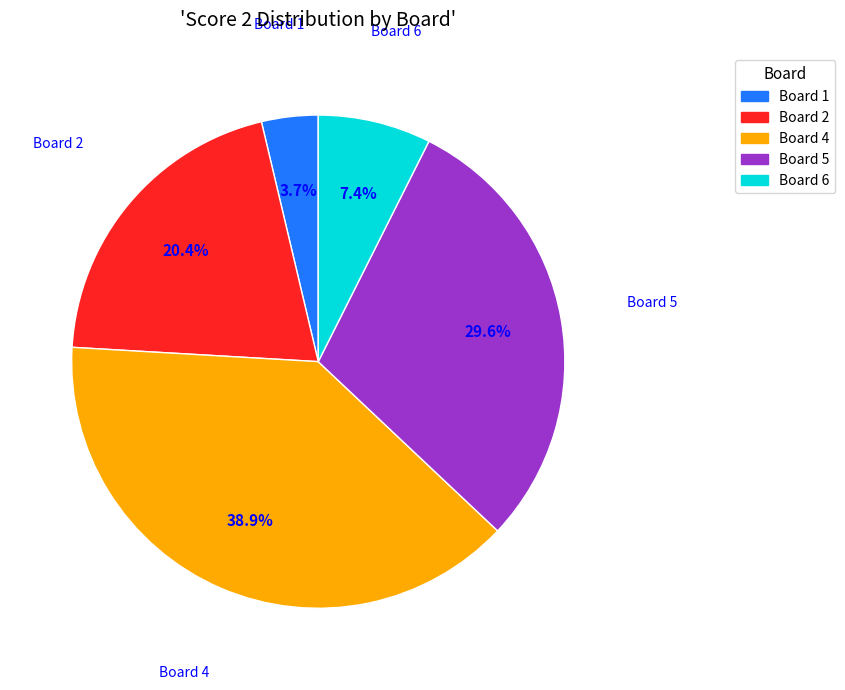

Rank the categories by value from lowest to highest.

Board 1, Board 6, Board 2, Board 5, Board 4